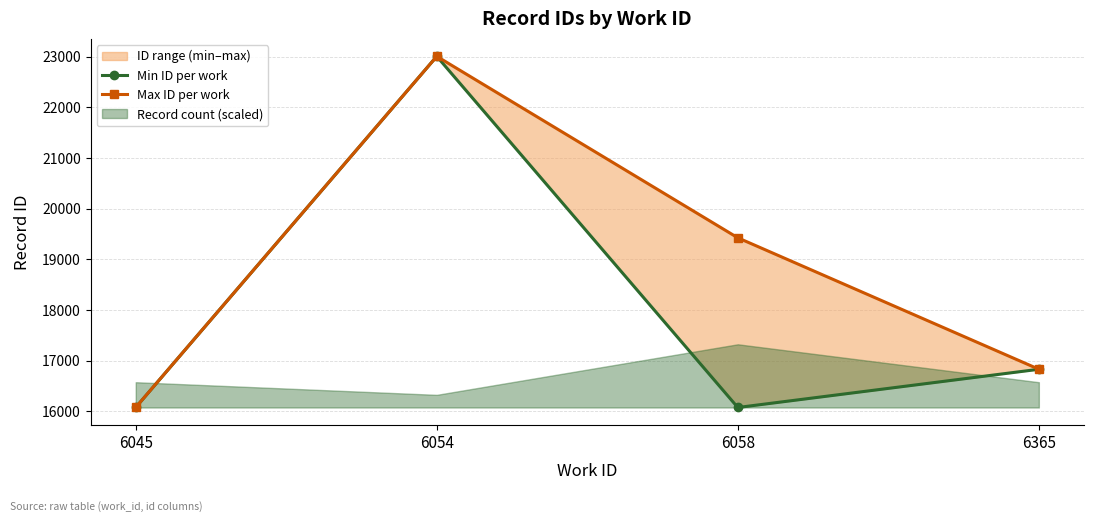

What is the sum of all Max ID per work values?

75343